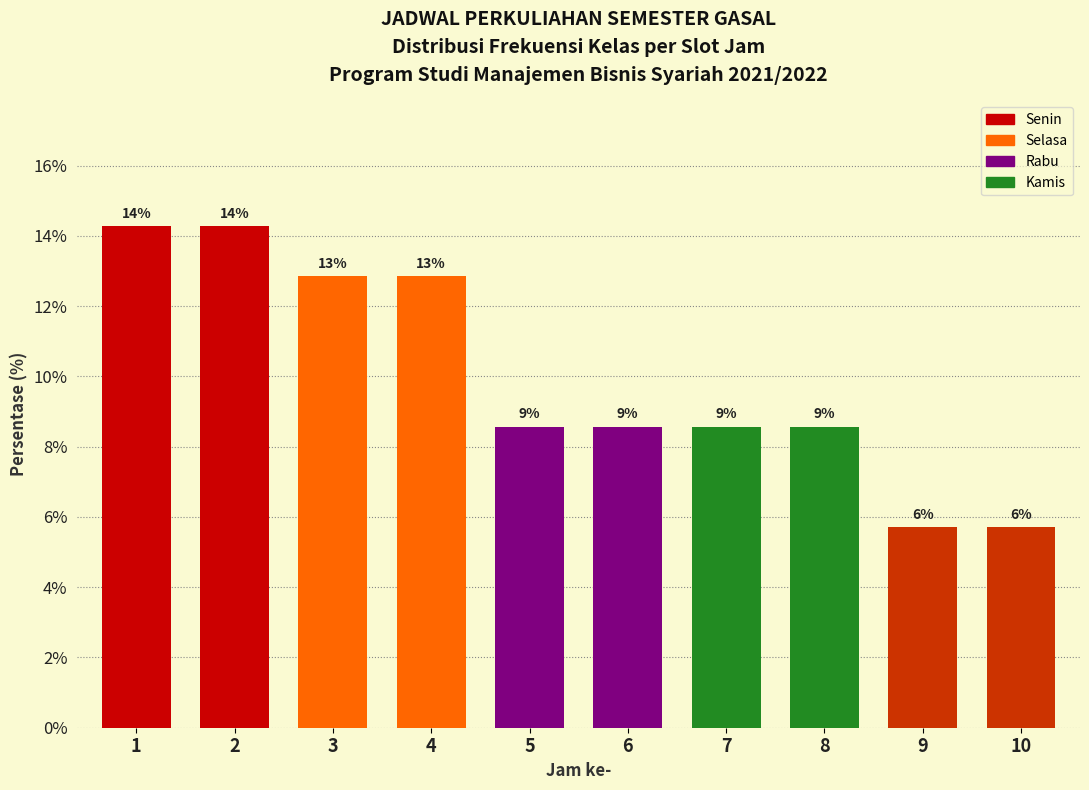

Does the chart contain any negative values?

No